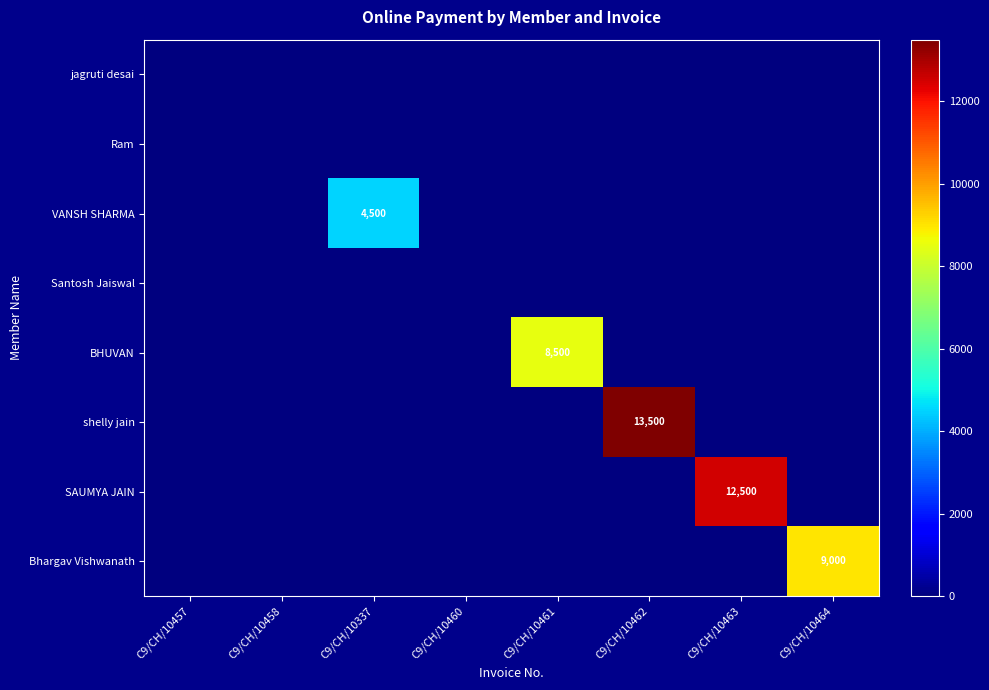

How many categories are shown in the chart?

8